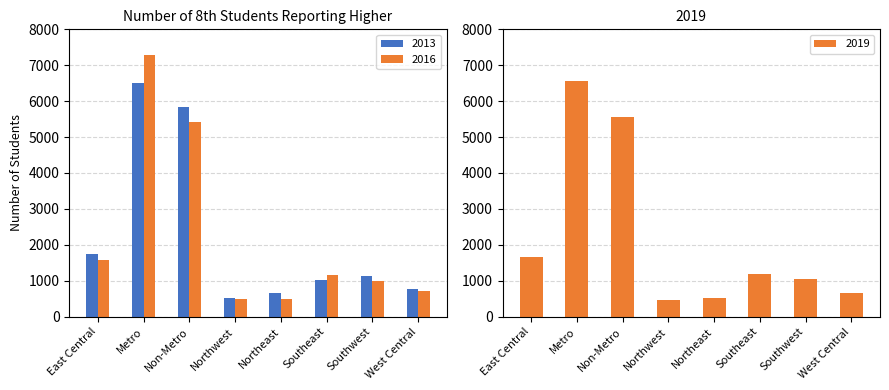

What is the minimum value shown in the chart?

467